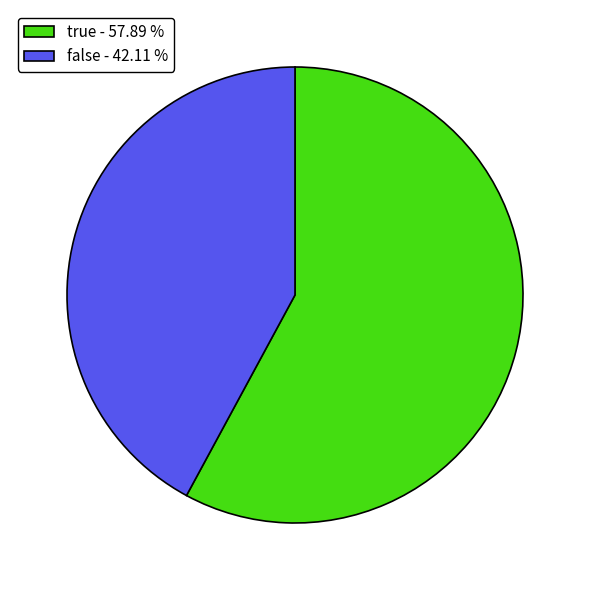

What is the ratio of the value at false to the value at true?

0.7